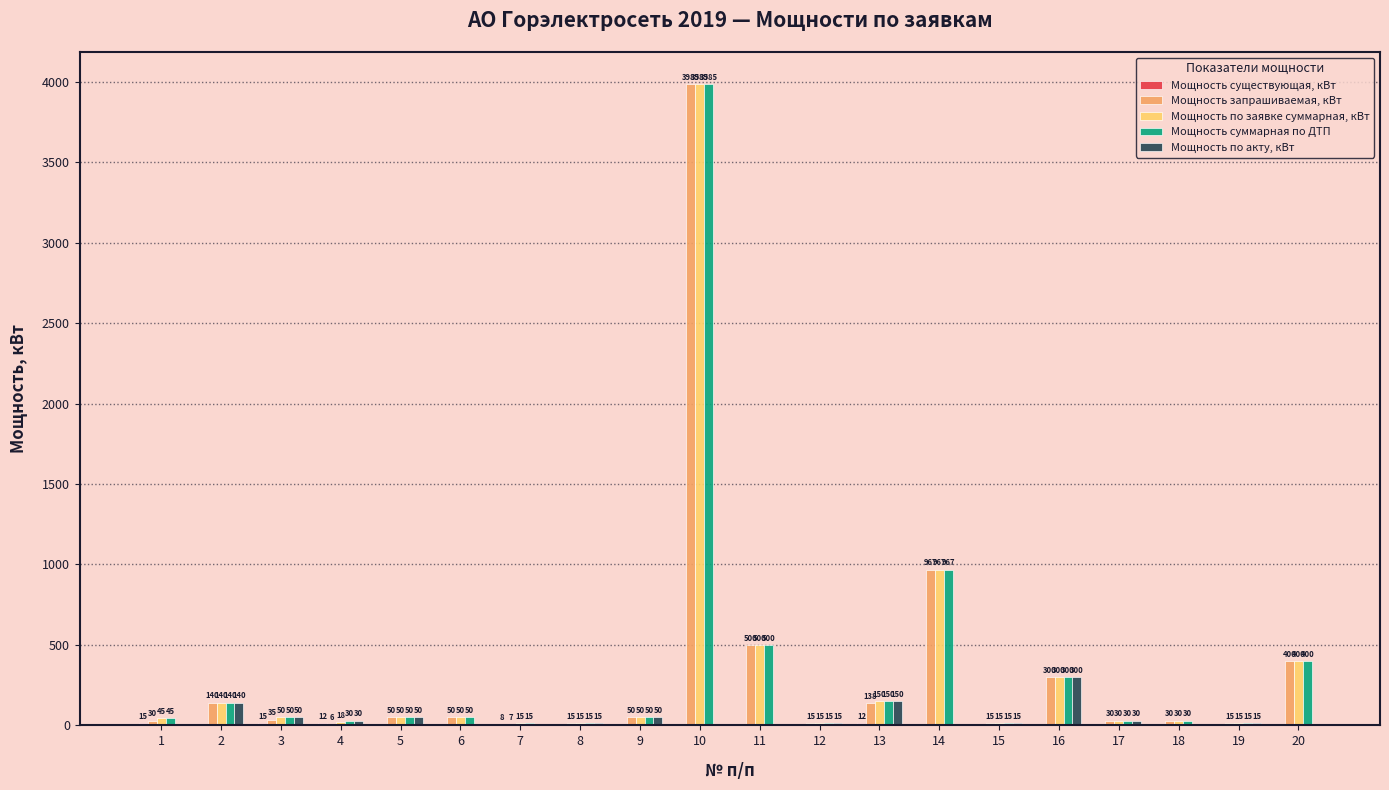

Which series has the largest total across all categories?

Мощность суммарная по ДТП